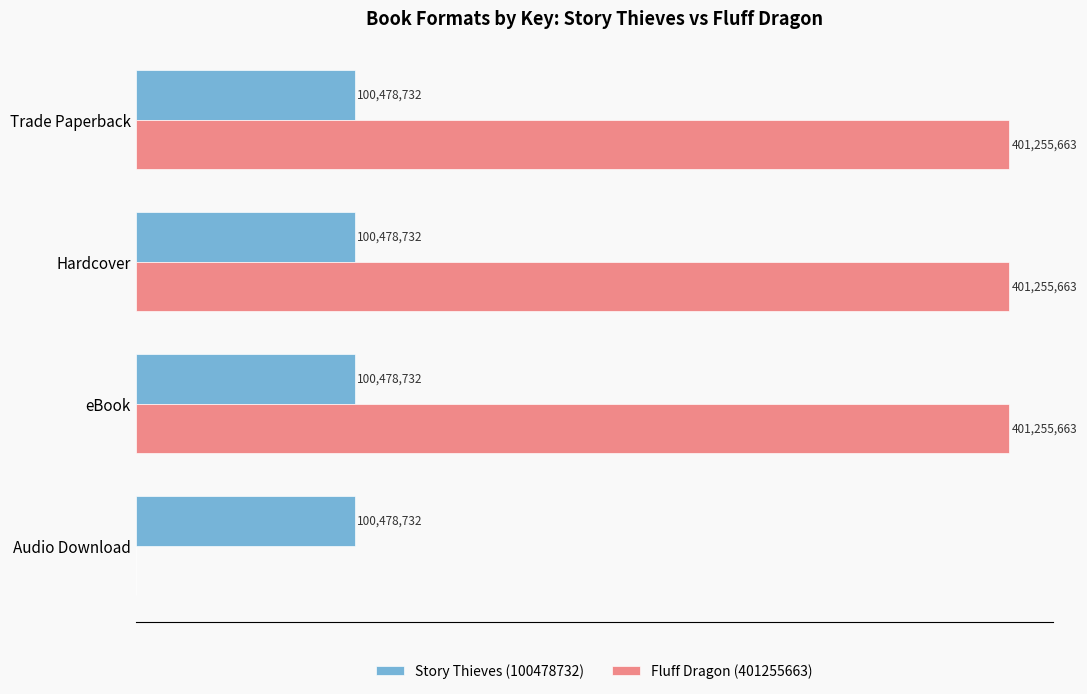

What are all the series names shown in the legend?

Story Thieves (100478732), Fluff Dragon (401255663)